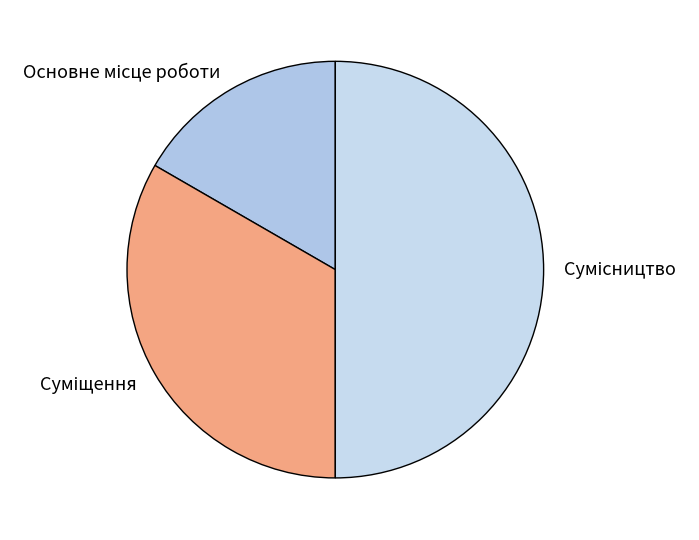

How many slices are in this pie chart?

3